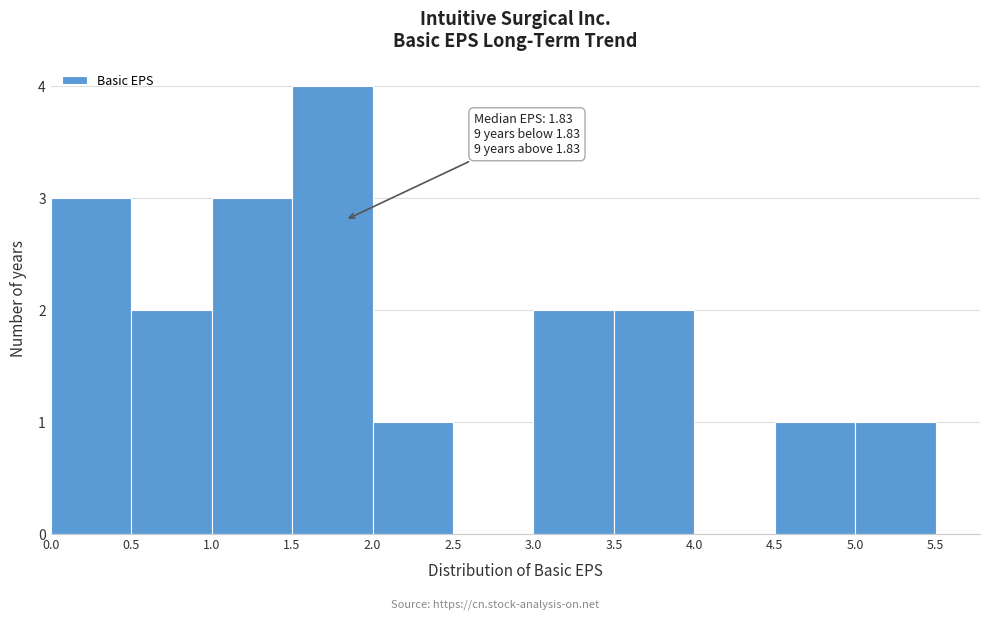

Over which range of the x-axis is the bar tallest?

1.5 to 2.0